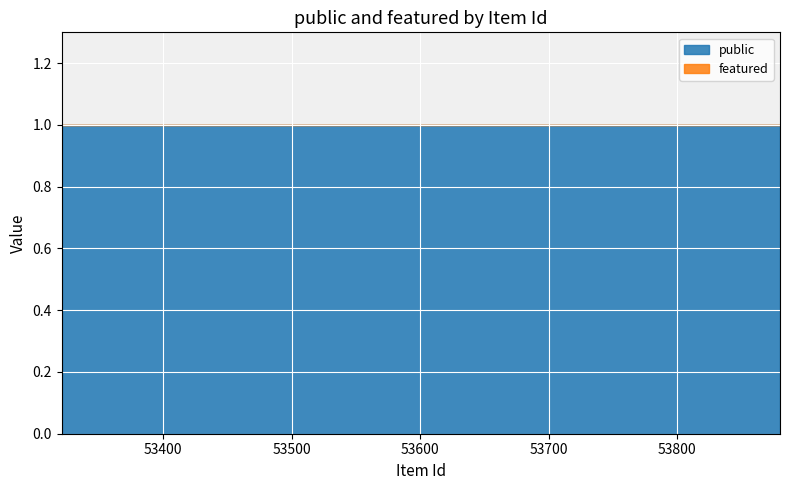

Between 53321 and 53451, which series saw the biggest shift?

public